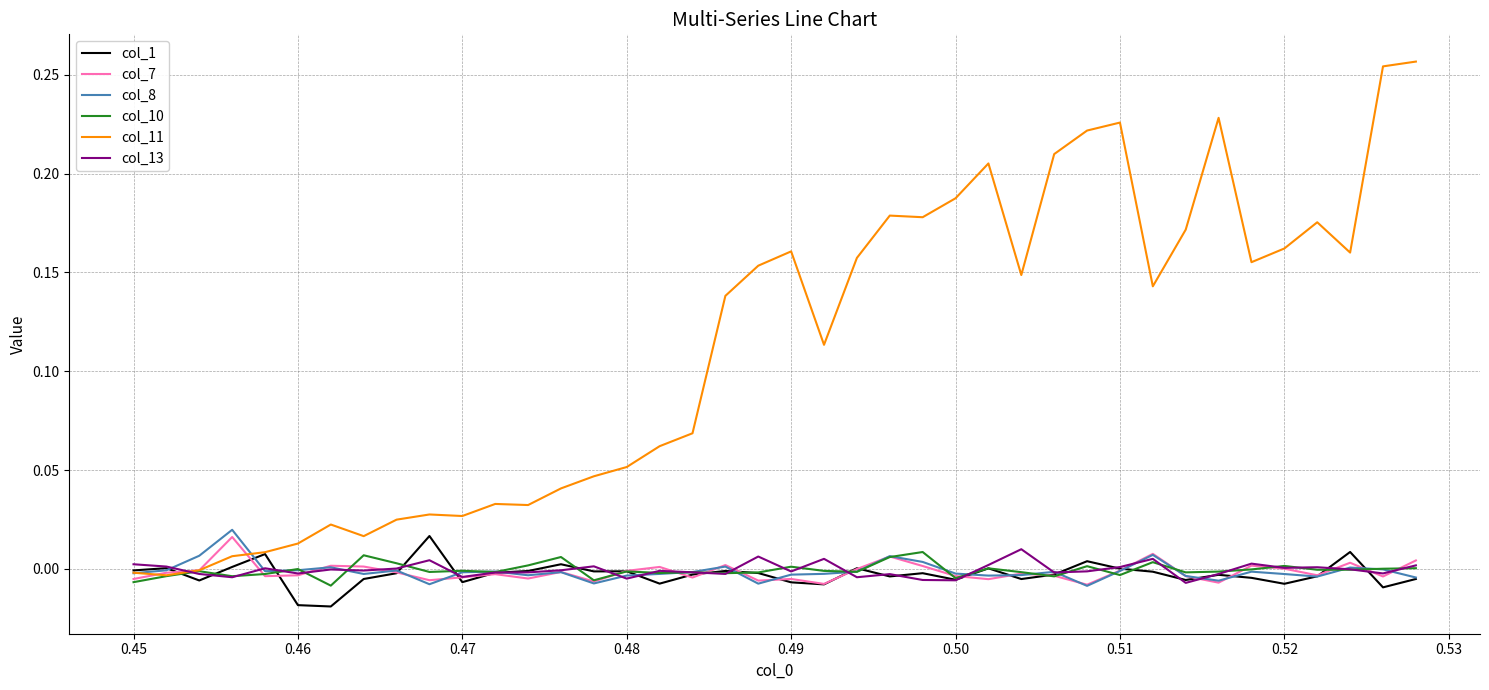

Which series has the largest total across all categories?

col_11